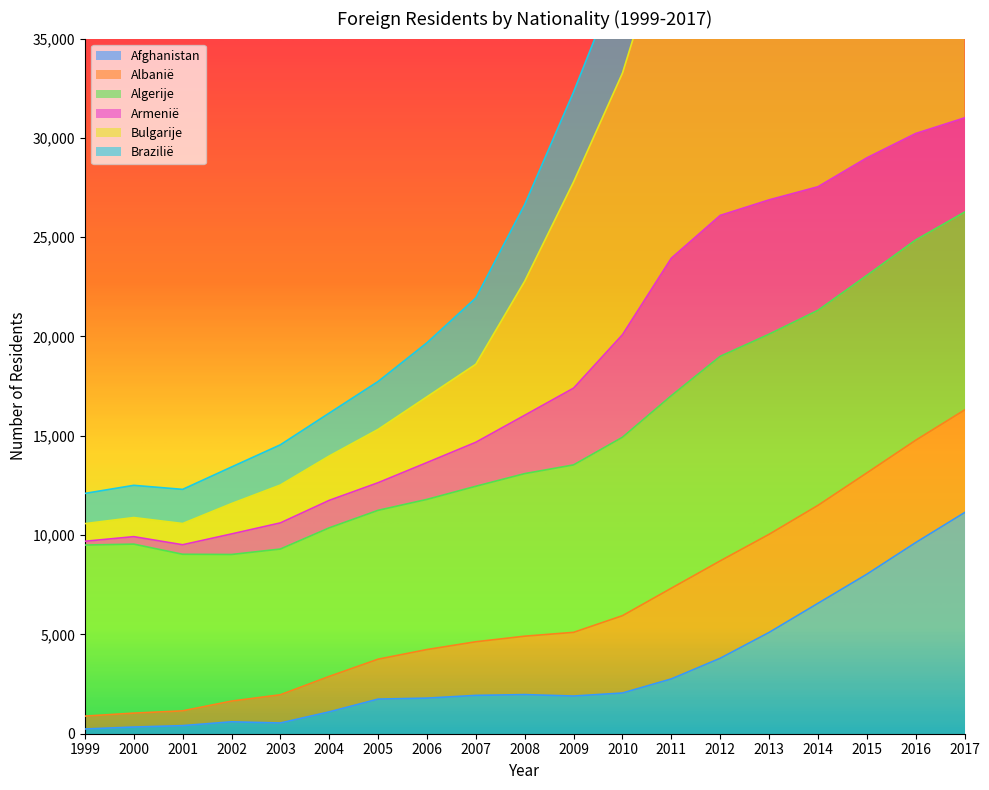

True or false: Afghanistan has a value of 6565 at 2014.

True